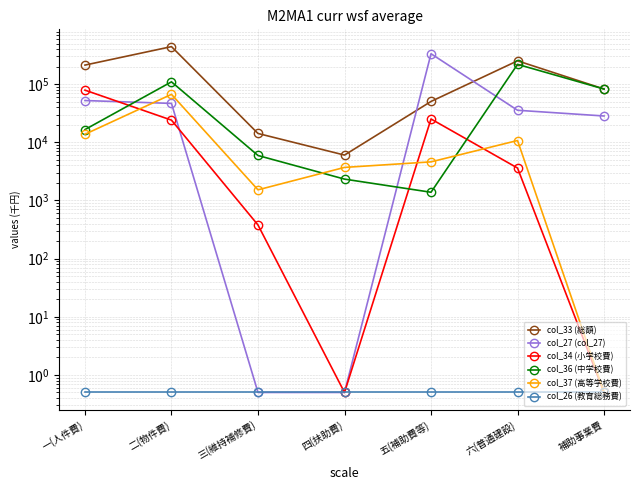

The col_34 (小学校費) series shows 54711.3 at 一(人件費). True or false?

False